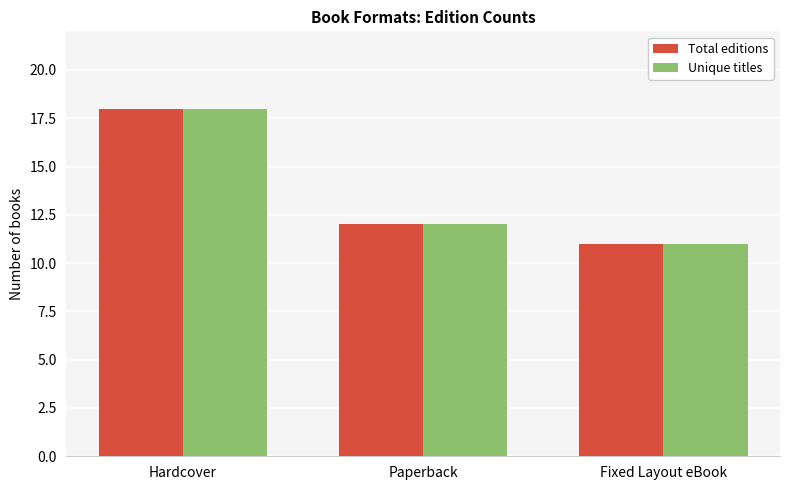

Are the bars grouped side by side (vs. stacked)?

Yes